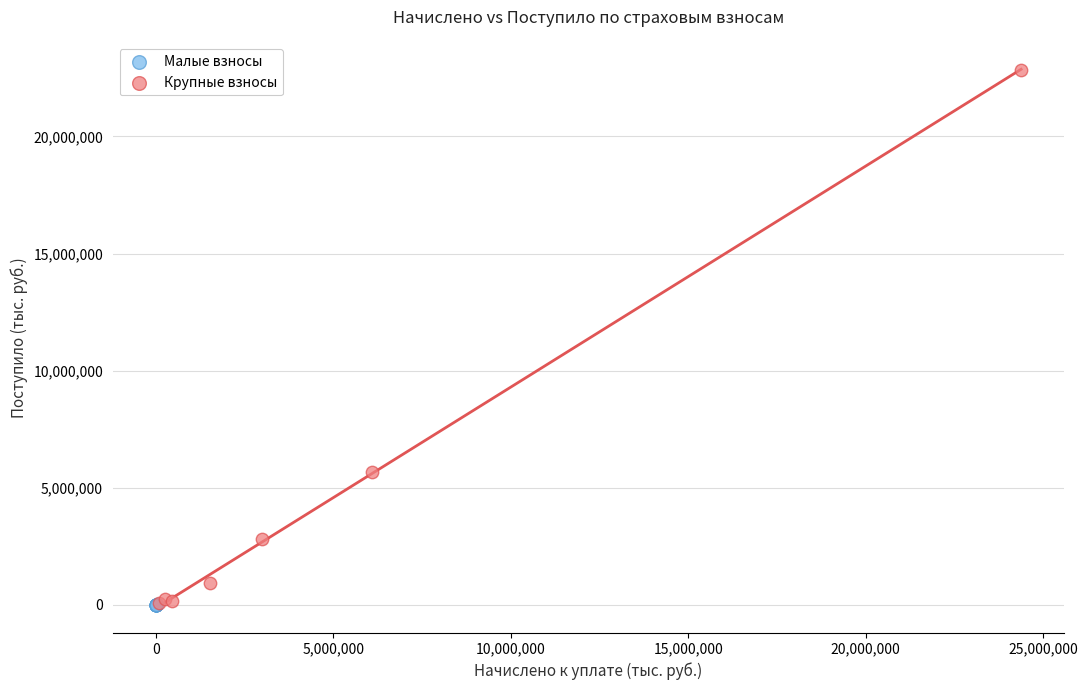

Which series contains the highest Y value?

Крупные взносы